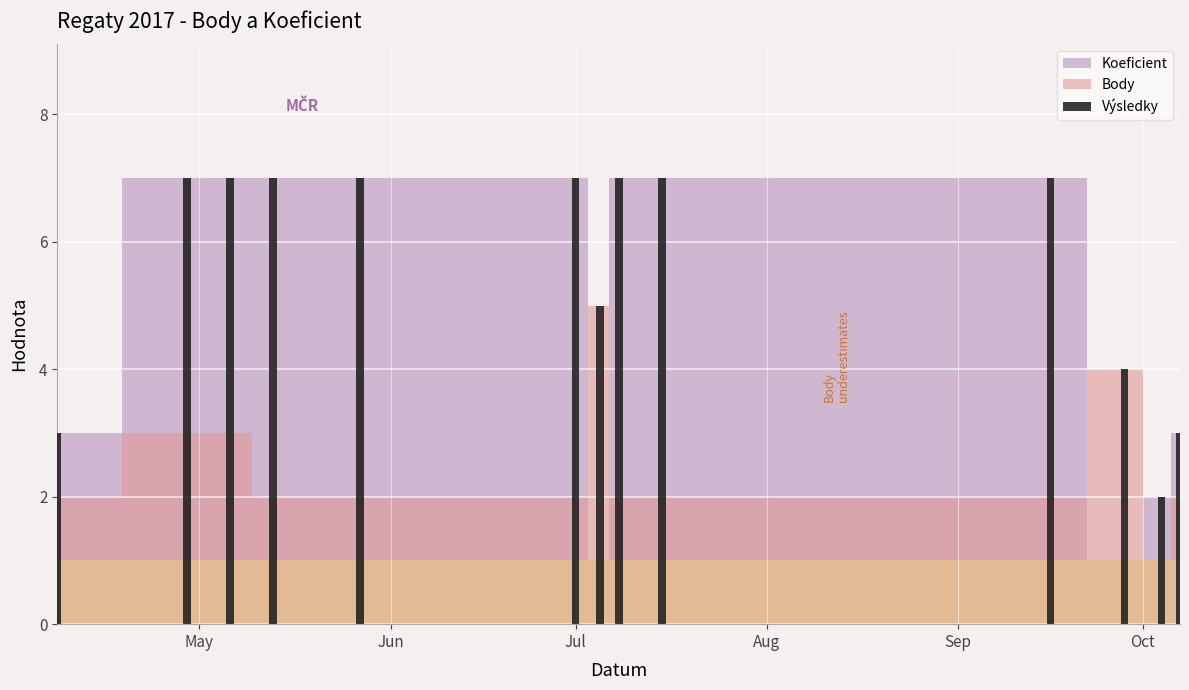

The Body series shows 2 at 2017-04-08. True or false?

True